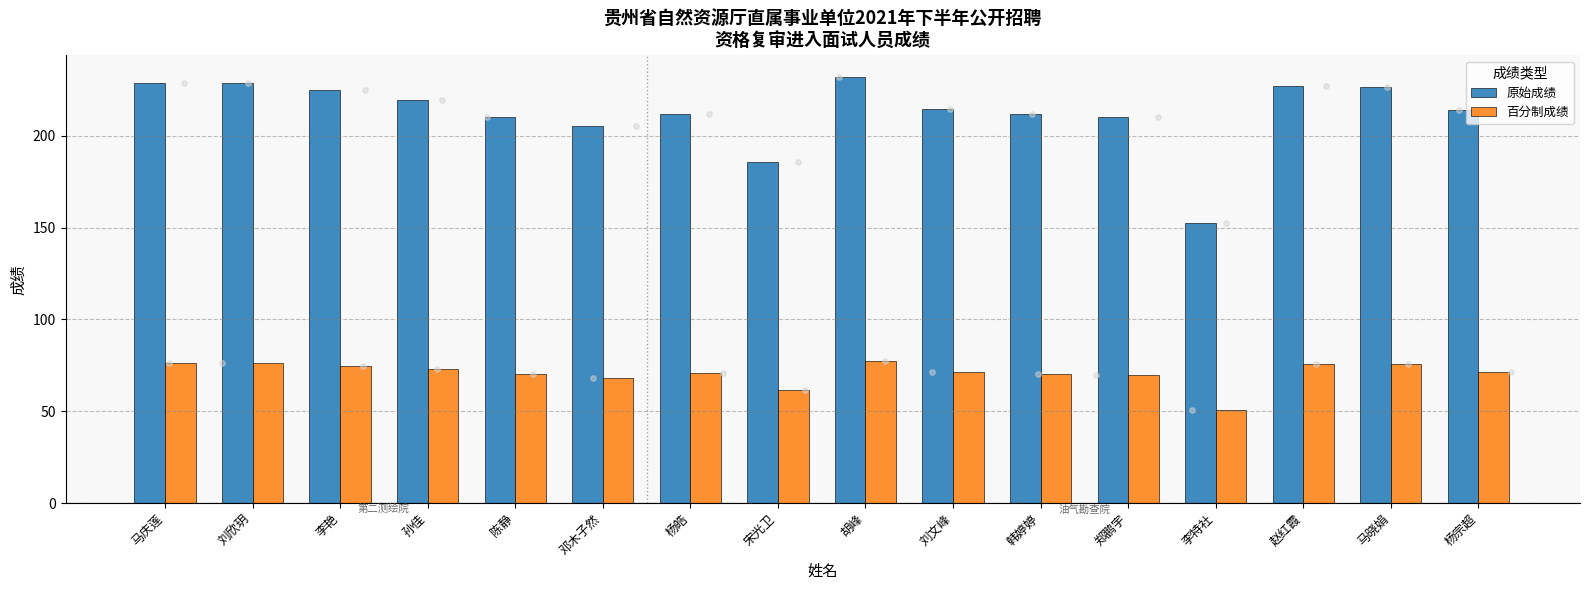

At which category is the sum across all series the highest?

胡峰